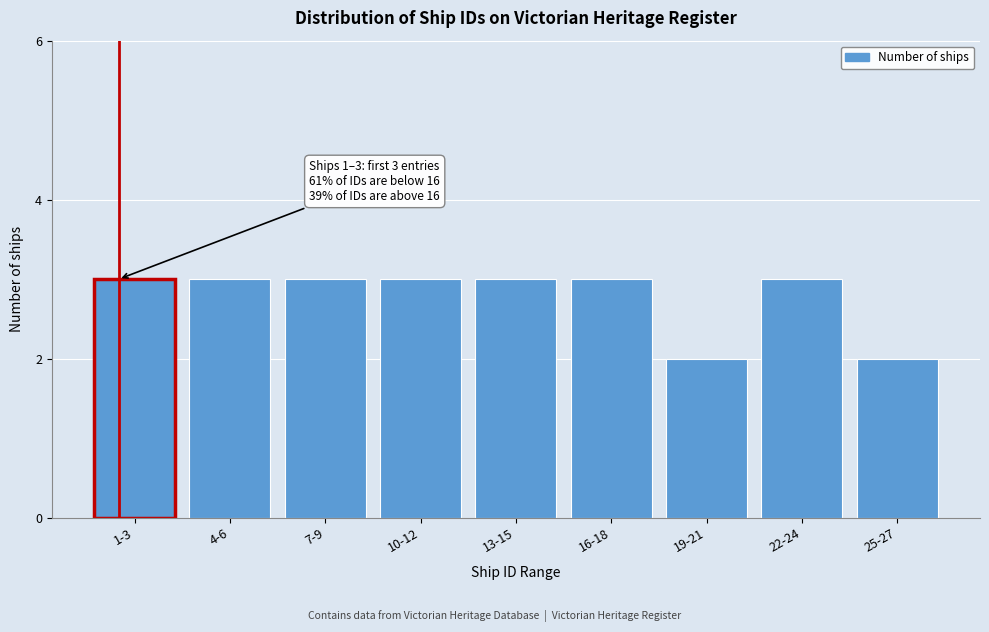

Reading right to left, list all the values displayed in this chart.

25-27=2	22-24=3	19-21=2	16-18=3	13-15=3	10-12=3	7-9=3	4-6=3	1-3=3